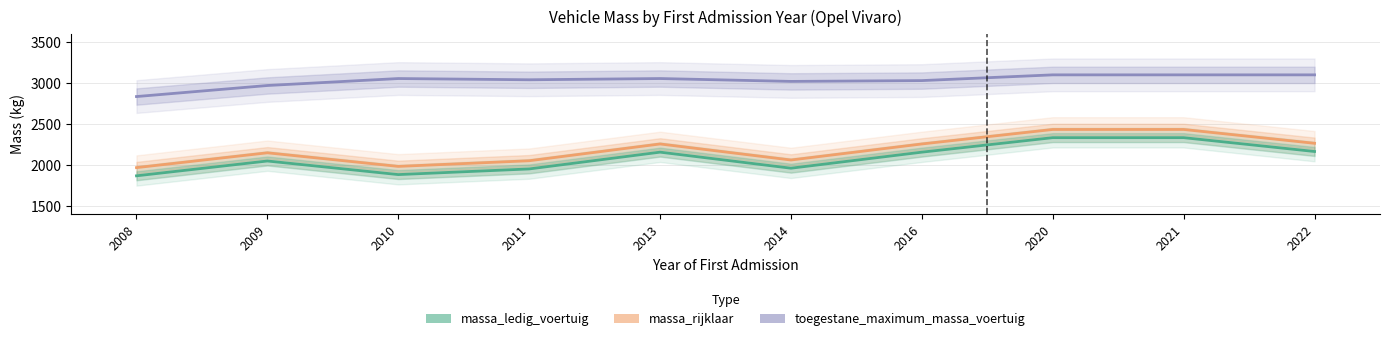

At which category is the sum across all series the highest?

2020